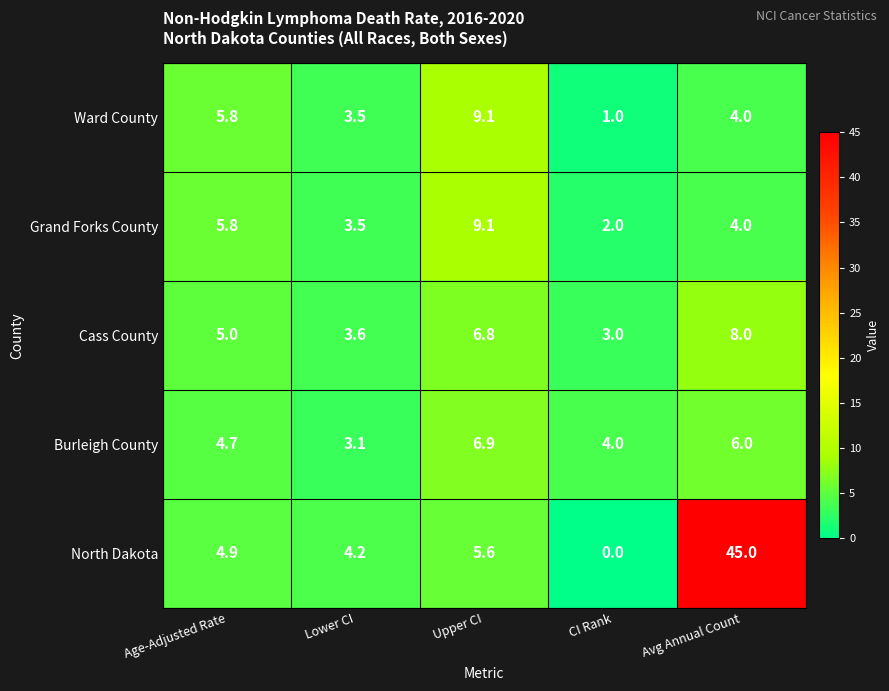

What value does the Cass County series have at Age-Adjusted Rate?

5.0